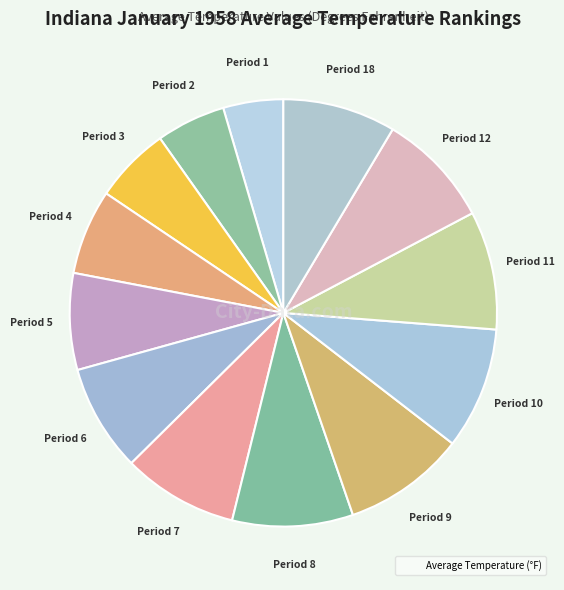

Count the number of slices in the pie.

13